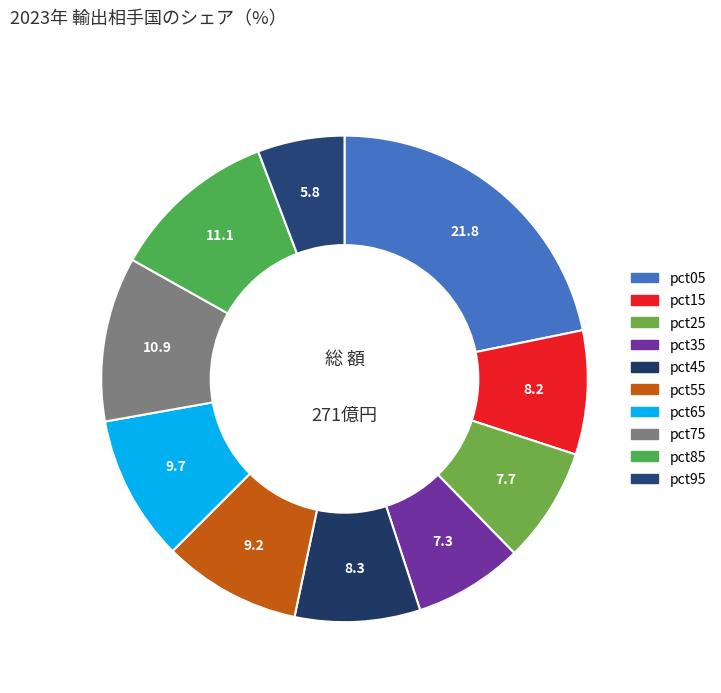

Count the number of slices in the pie.

10